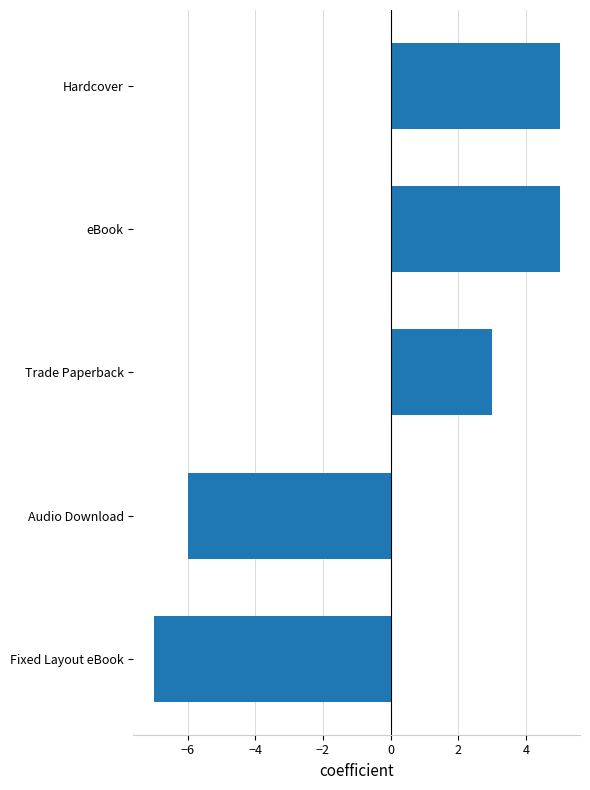

The value at eBook is 5. True or false?

True